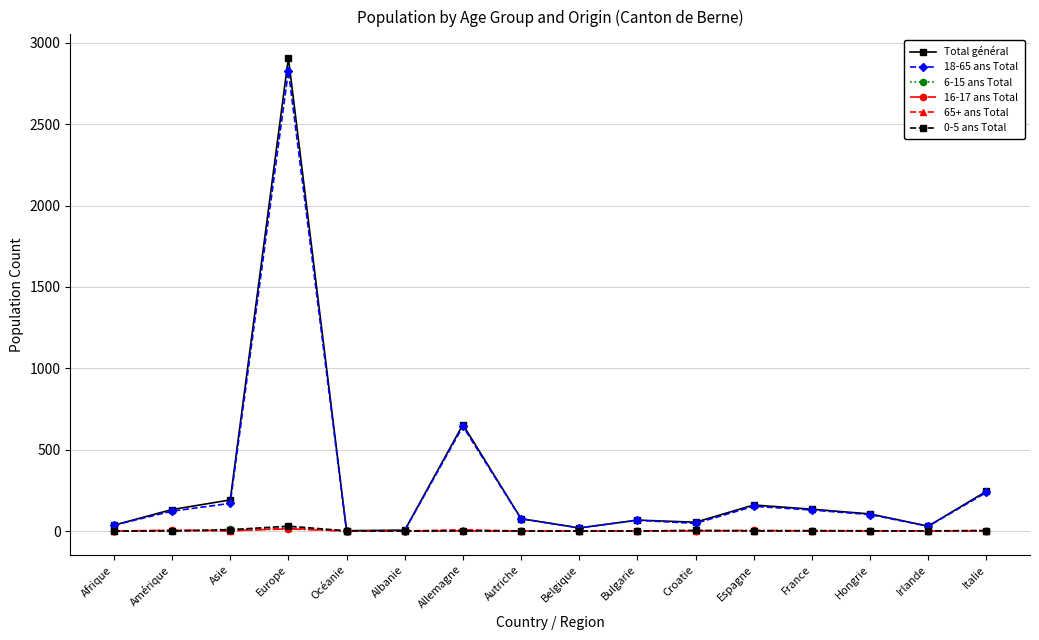

What is the difference between the maximum and minimum values in the 6-15 ans Total series?

19